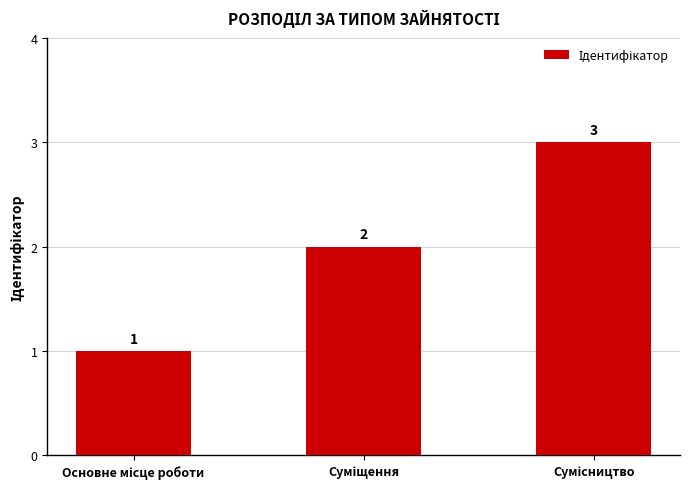

What is the sum of all values?

6